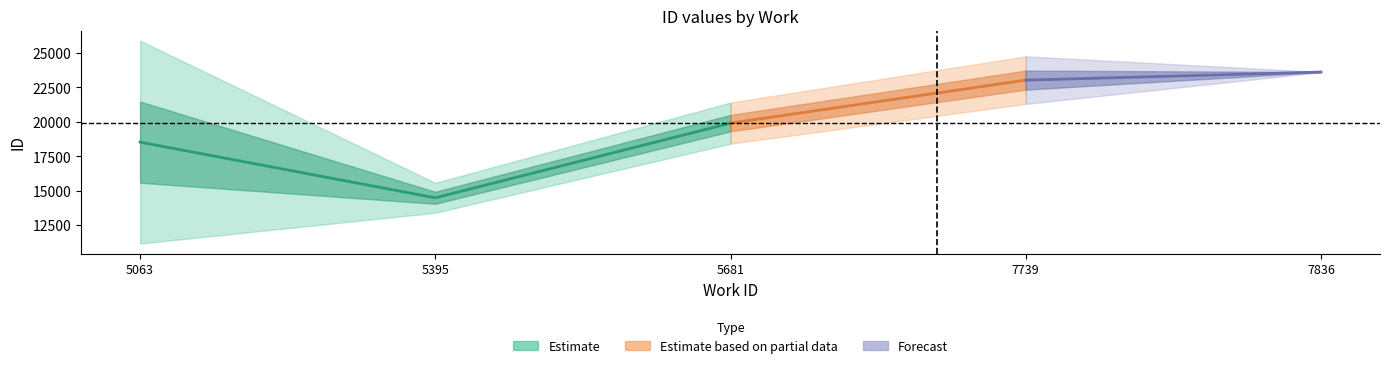

Between 5063_1 and 7836_3, which is larger?

7836_3